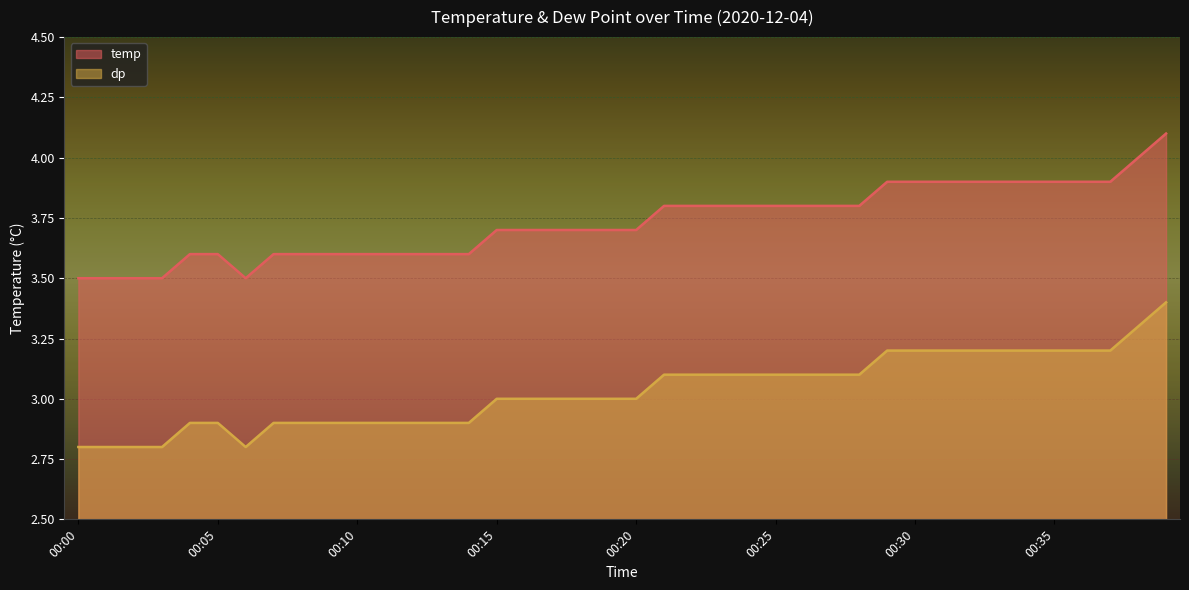

At 00:24, list the series in order from largest to smallest.

dp, temp